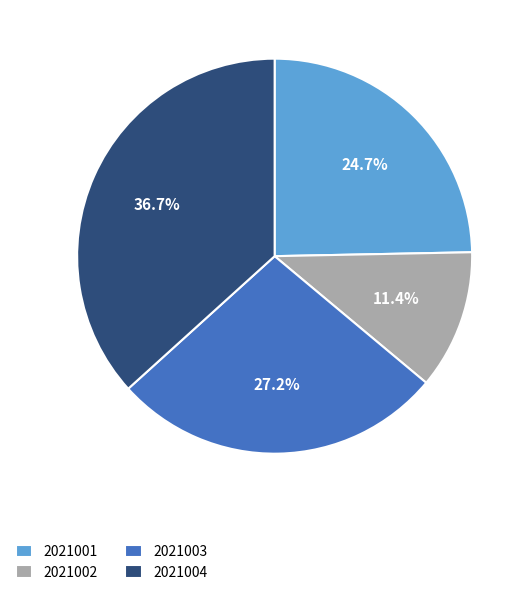

Between 2021001 and 2021002, which is larger?

2021001